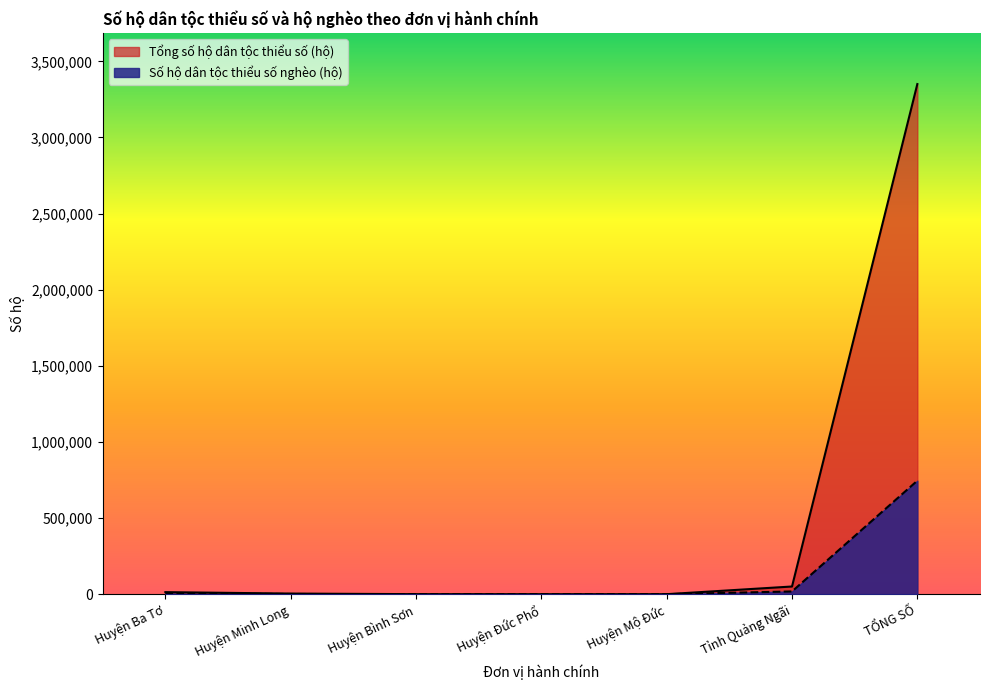

At which label does Số hộ dân tộc thiểu số nghèo (hộ) first exceed 1222?

Huyện Ba Tơ